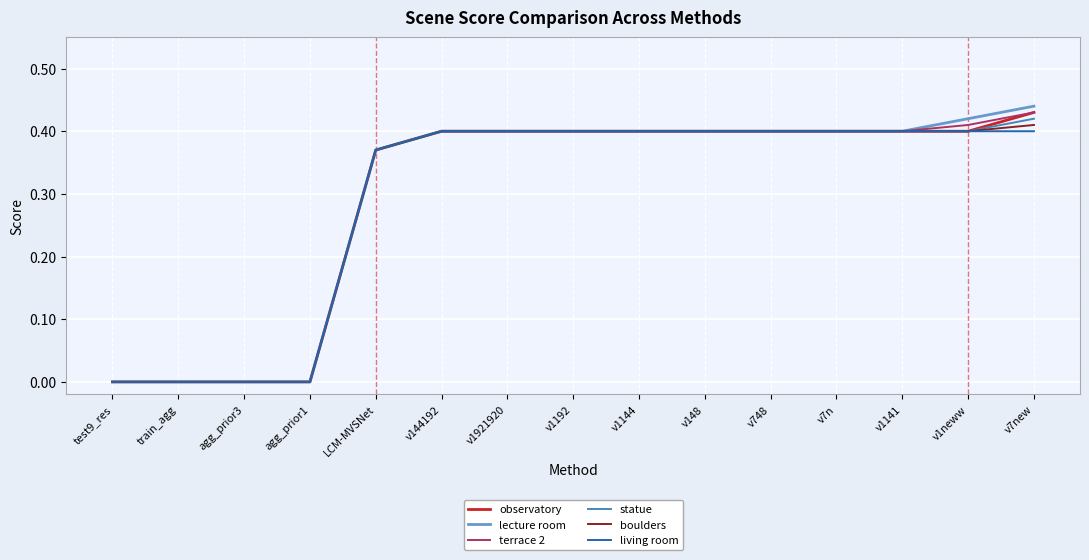

Which label corresponds to the largest value in the chart?

v7new